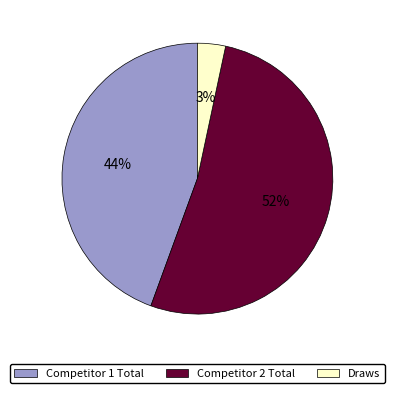

Does any single category account for the majority?

Yes